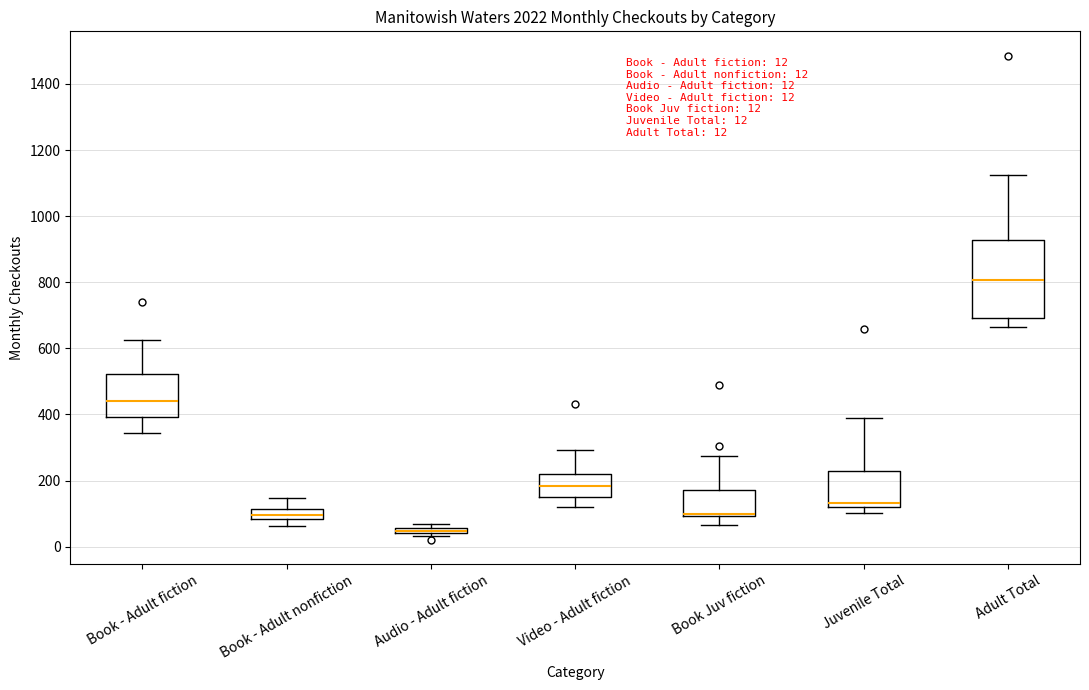

Which box is the tallest, from its lower edge to its upper edge?

Adult Total